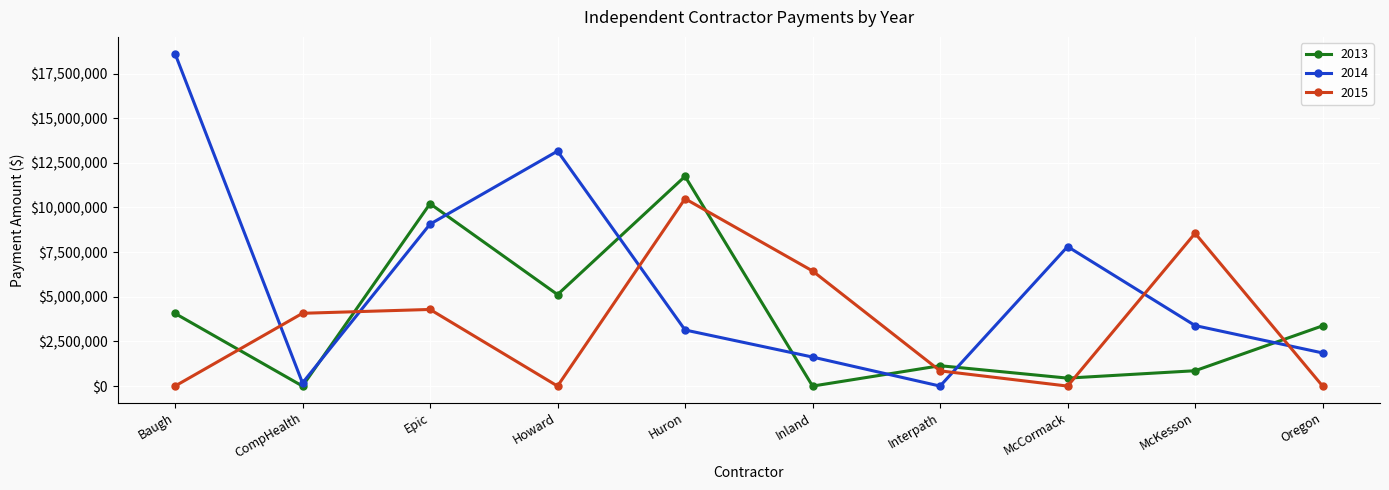

What is the difference between the maximum and minimum values in the 2014 series?

18621612